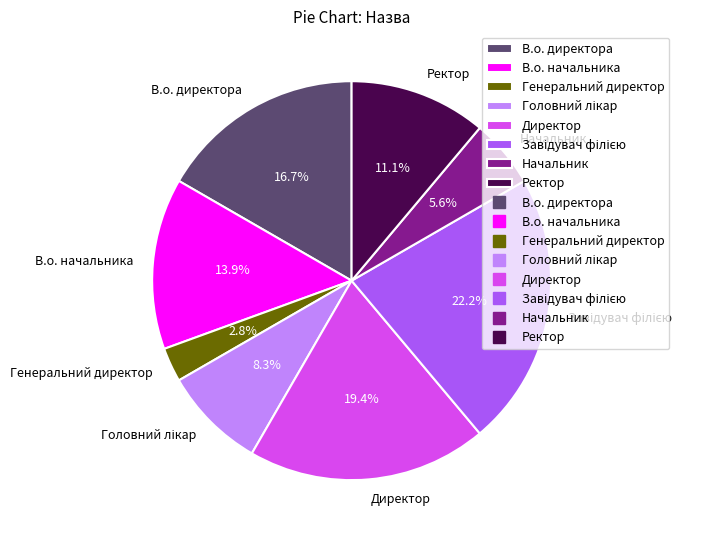

Which has a higher value, Ректор or Начальник?

Ректор